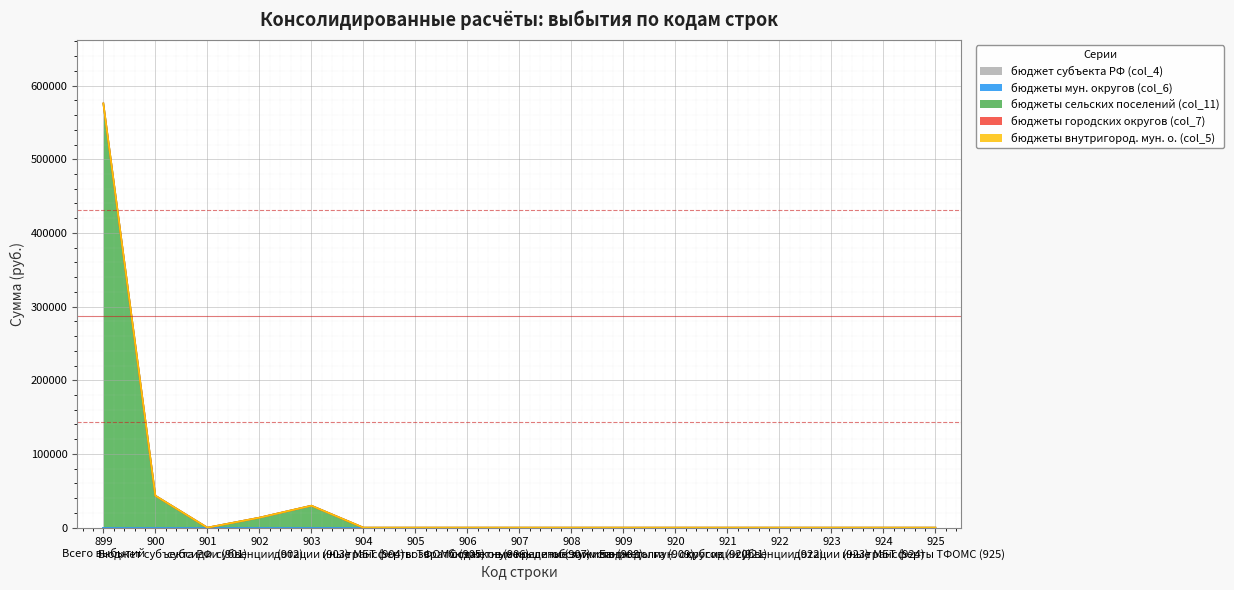

What is the total value across all series at 903?

29800.0